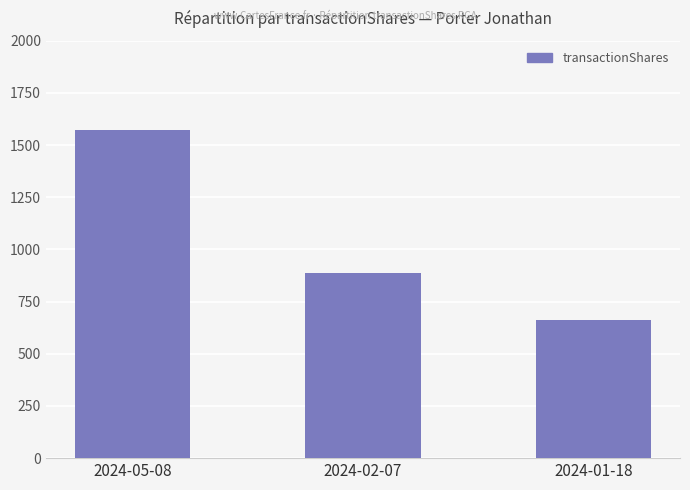

Does the chart contain any negative values?

No